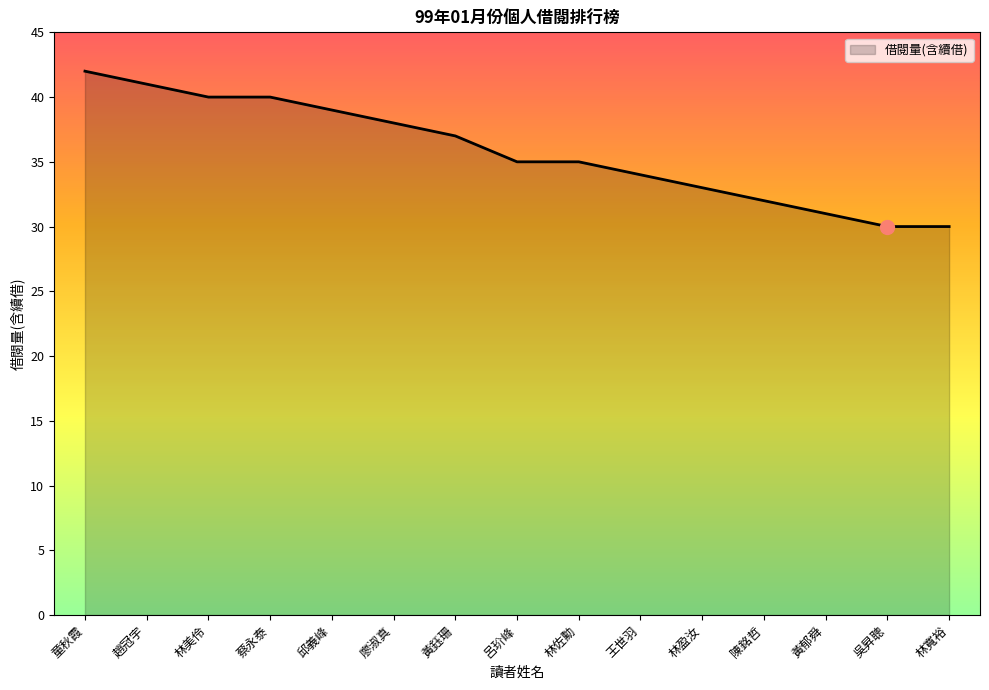

How many lines are shown in the chart?

1